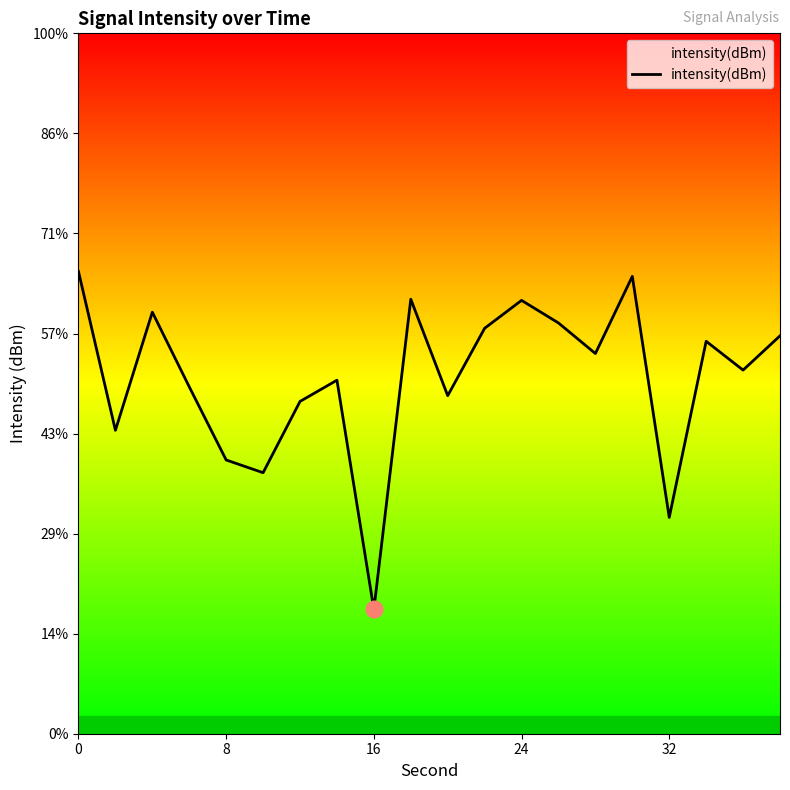

List the labels in order of value, largest first.

0, 15, 9, 12, 16, 13, 11, 19, 17, 14, 18, 7, 24, 10, 6, 8, 32, 5, 16, 8